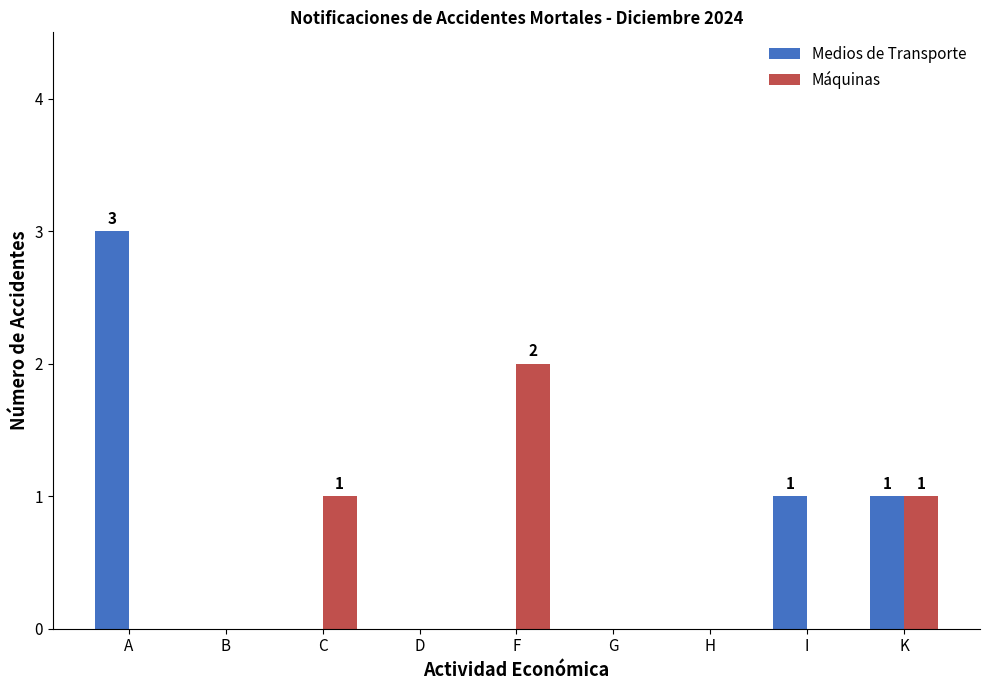

Which series has the largest total across all categories?

Medios de Transporte